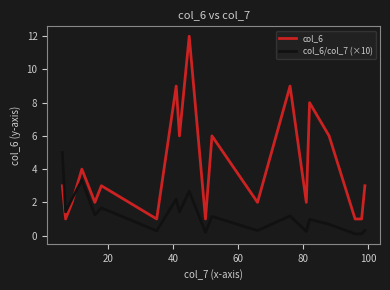

Rank the series by their average value, from highest to lowest.

col_6, col_6/col_7 (×10)